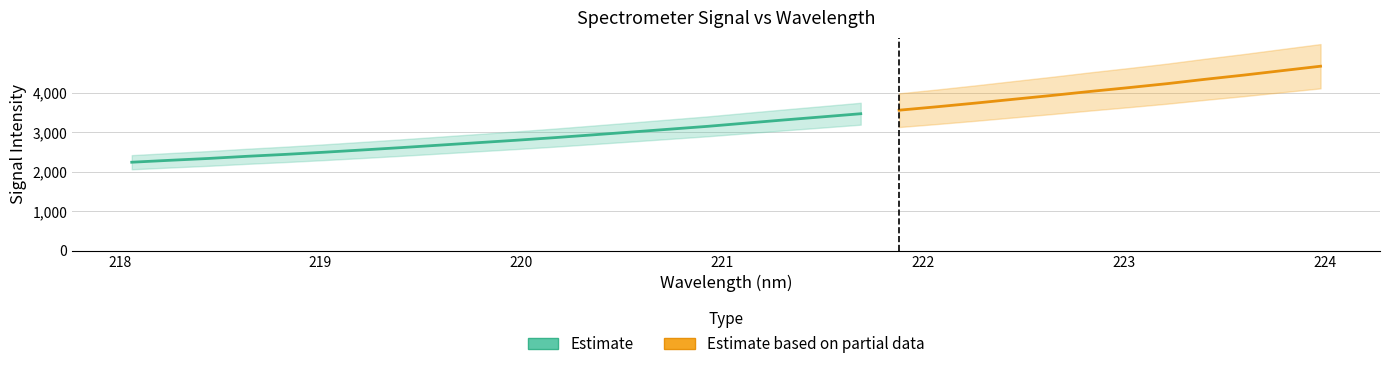

Does the chart have visible grid lines?

Yes